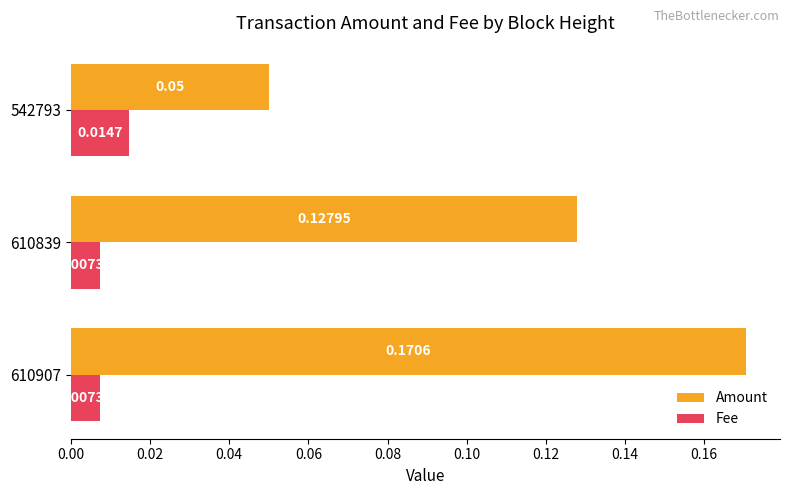

Which series has the largest range (max minus min)?

Amount